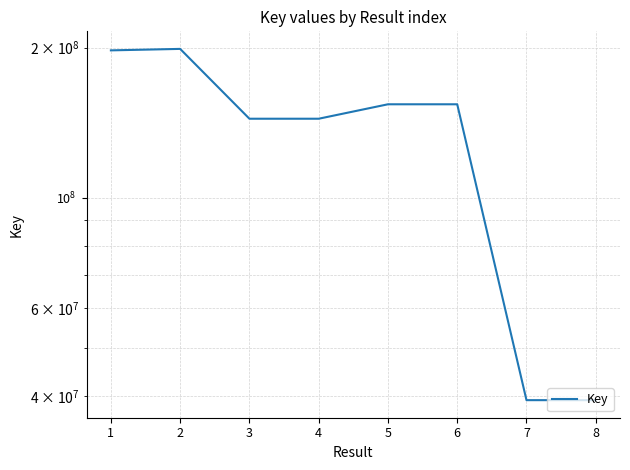

Does the chart have visible grid lines?

Yes